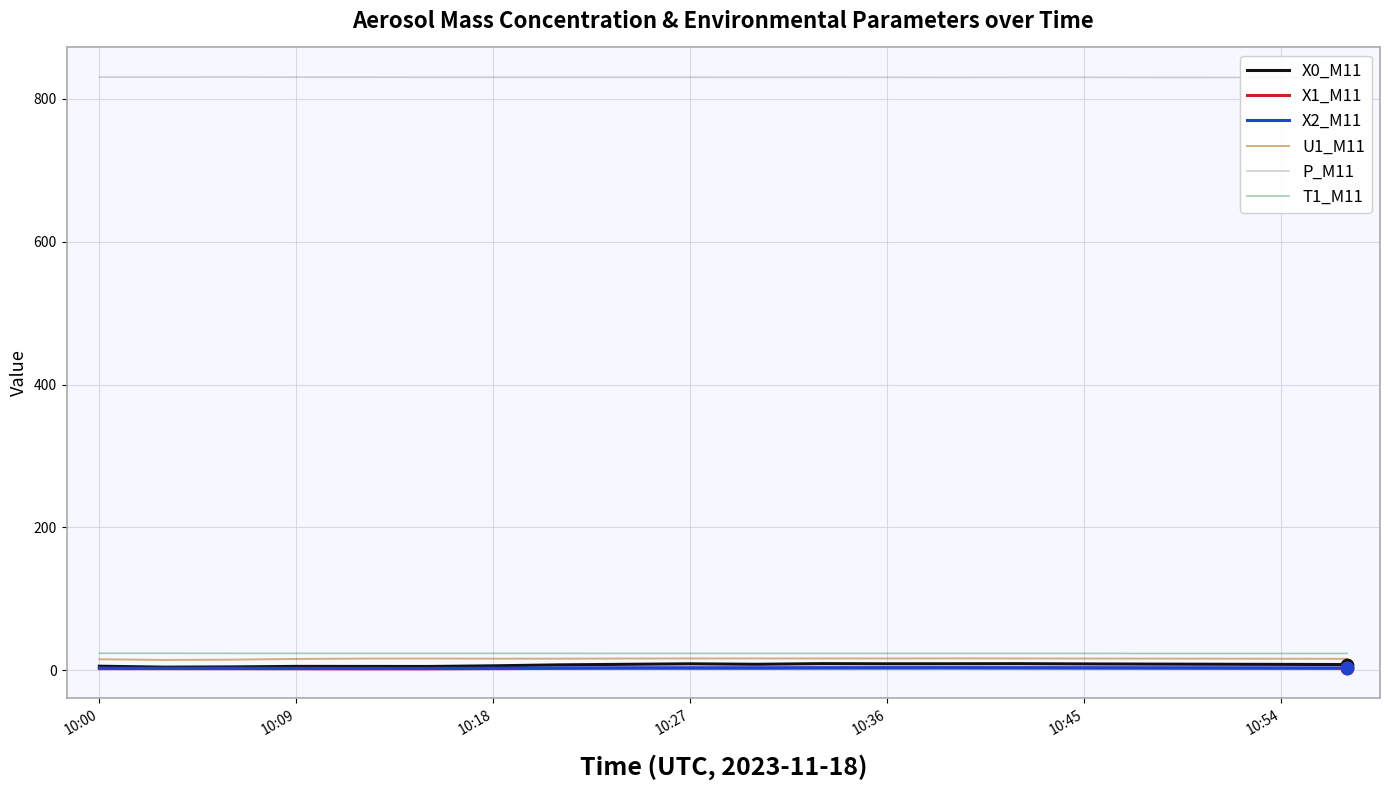

At which category is the sum across all series the highest?

11